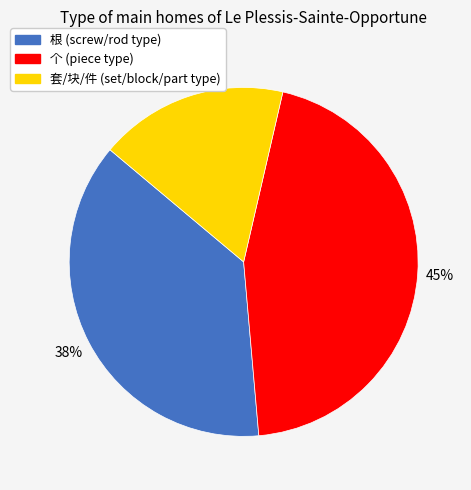

To the nearest percent, what is the difference between the largest and smallest slice percentages?

28%